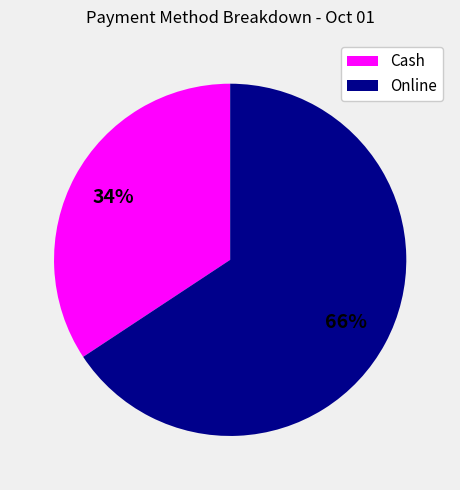

How many segments does this pie chart have?

2